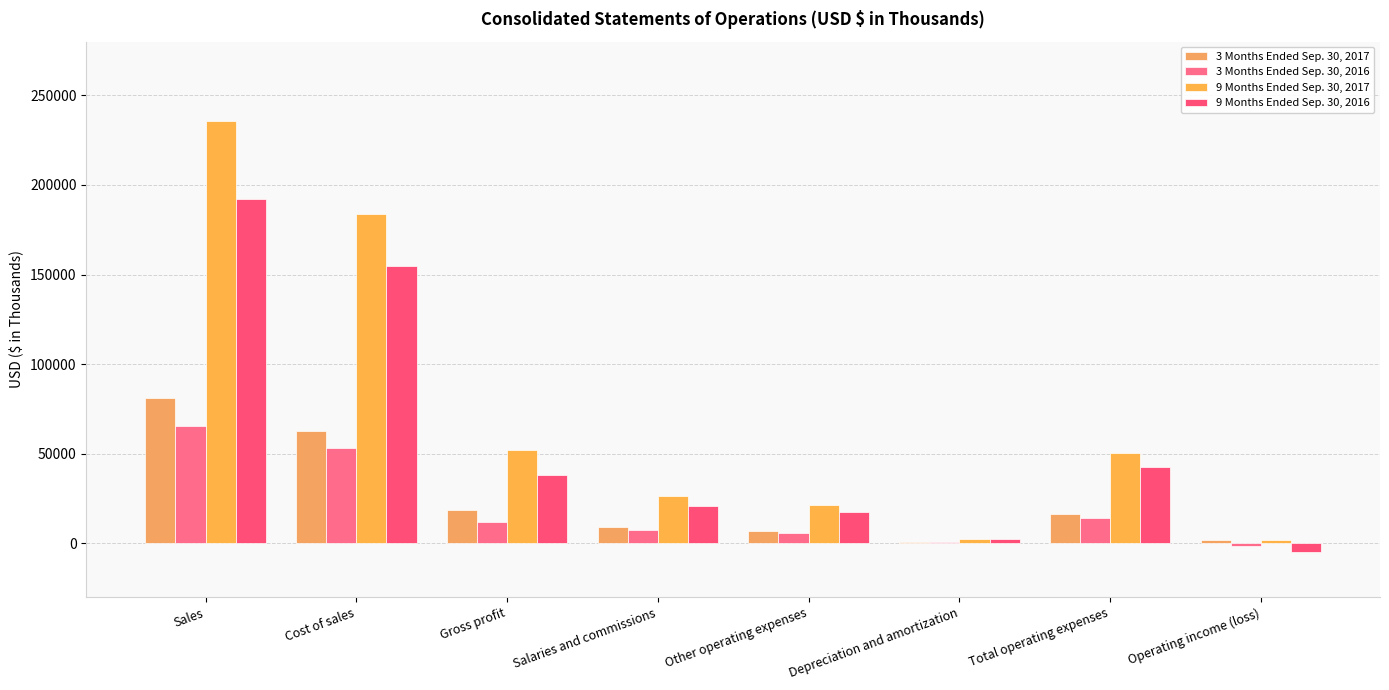

What is the greatest value displayed?

235551